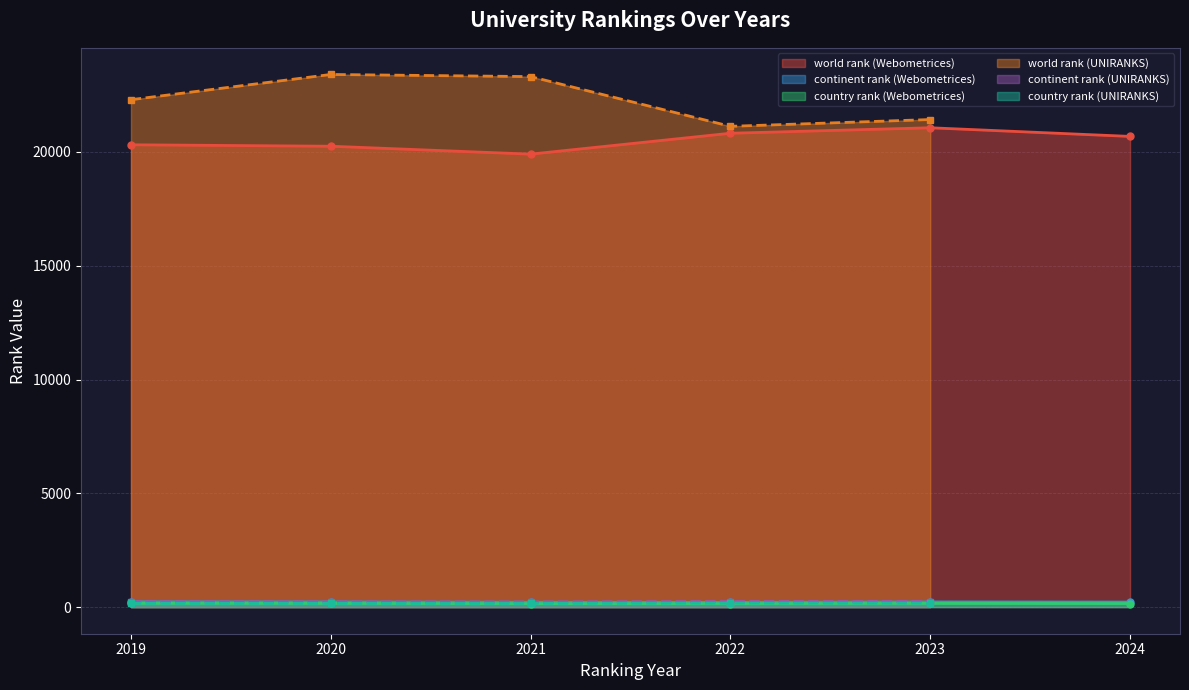

True or false: world rank (Webometrices) and country rank (Webometrices) cross at least once.

False